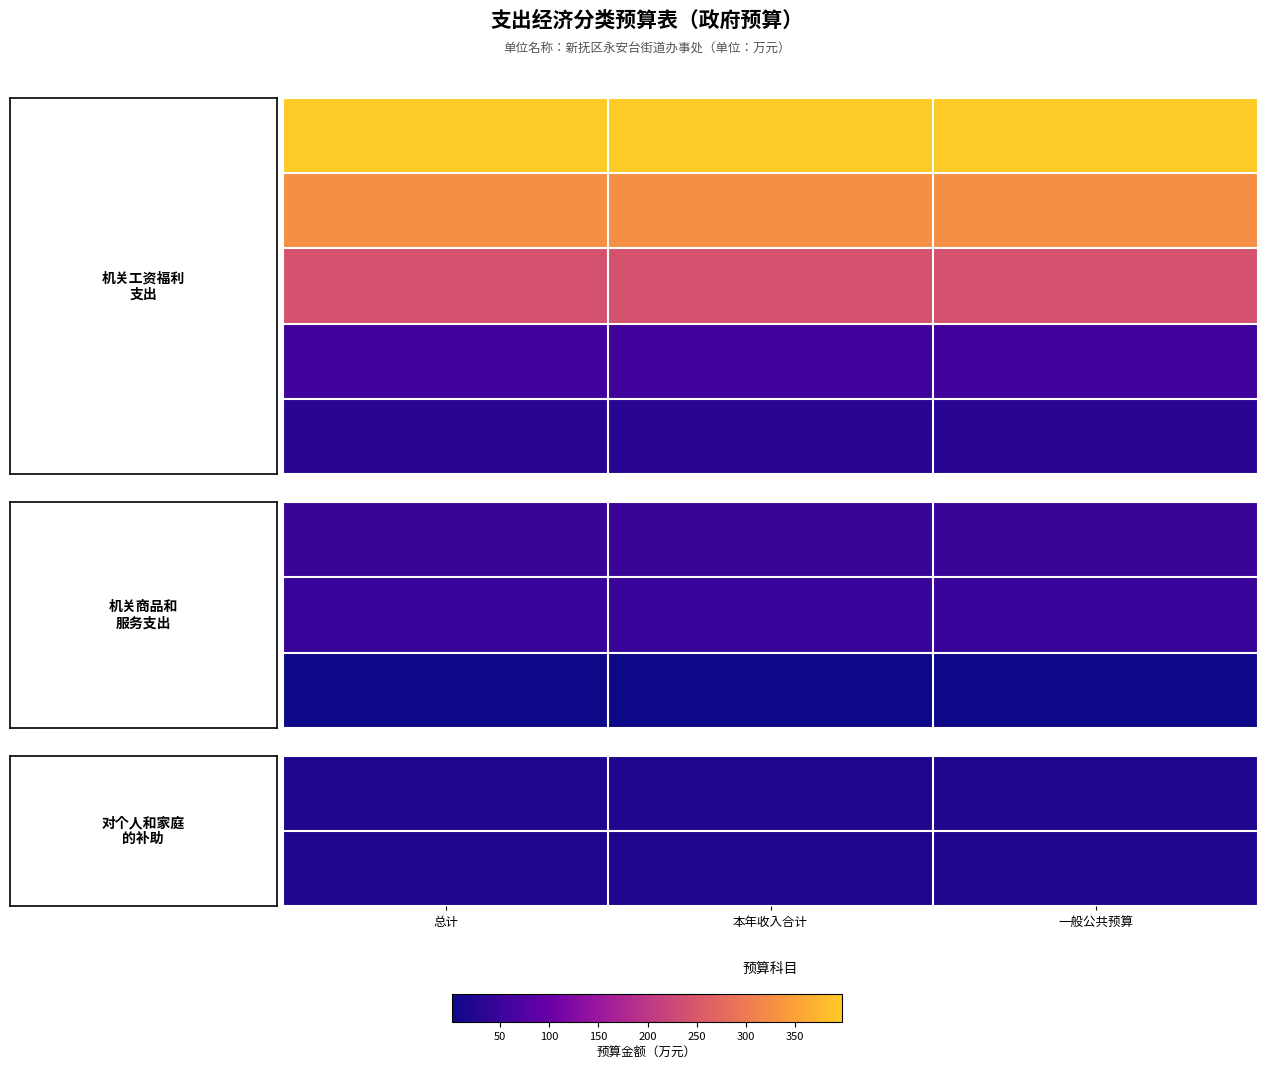

How many data points does each series have?

3